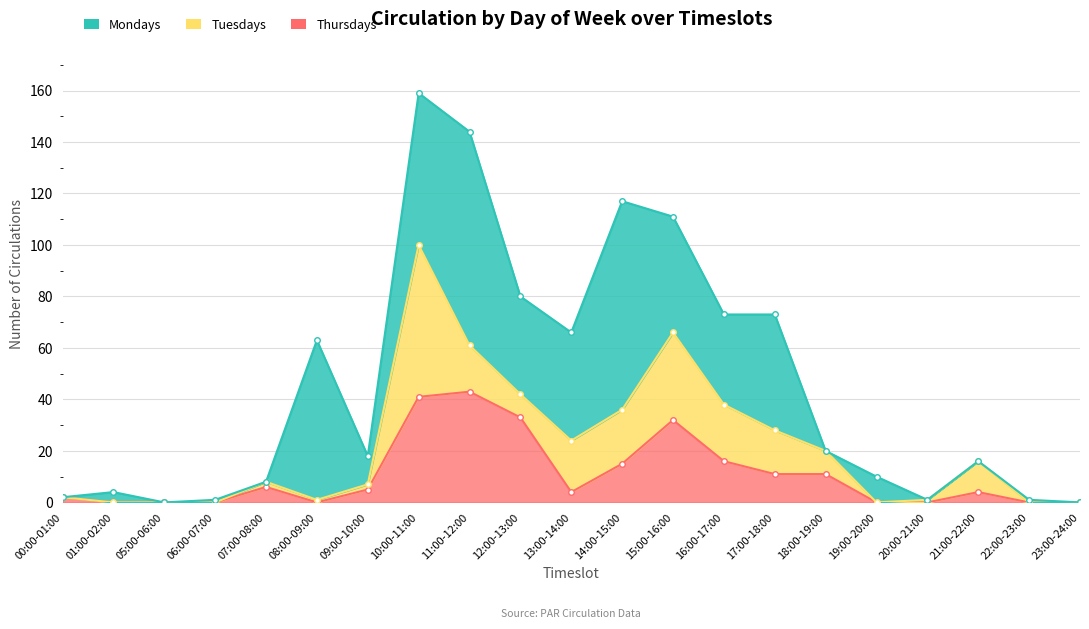

What is the difference between the Tuesdays values at 05:00-06:00 and 20:00-21:00?

1